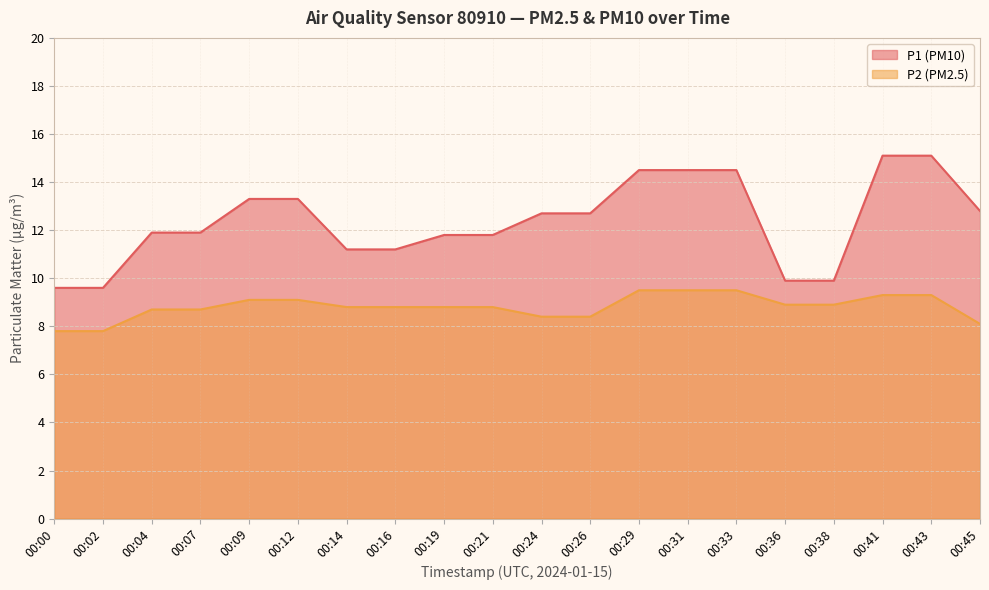

True or false: P2 and P1 cross at least once.

False